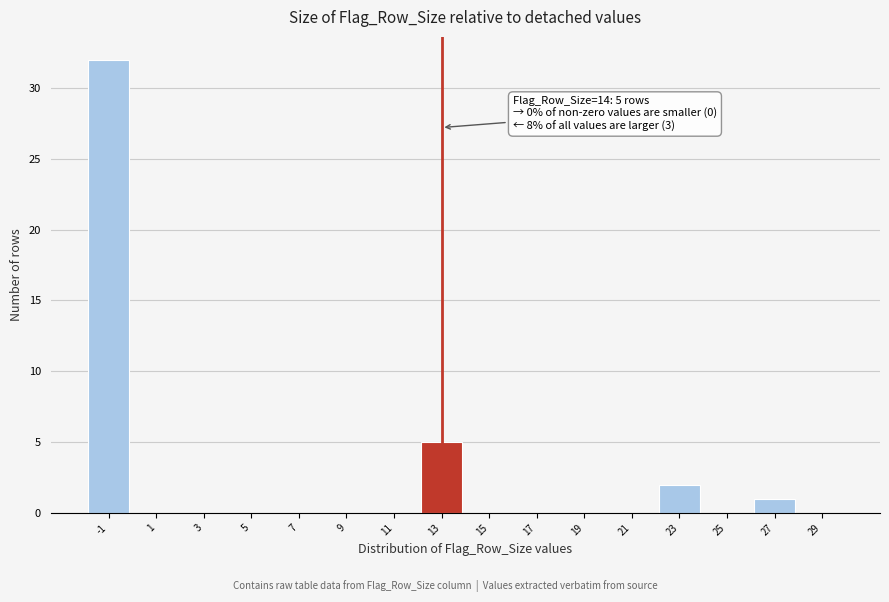

Reading left to right, transcribe all the data shown in this chart.

-1=32	1=0	3=0	5=0	7=0	9=0	11=0	13=5	15=0	17=0	19=0	21=0	23=2	25=0	27=1	29=0